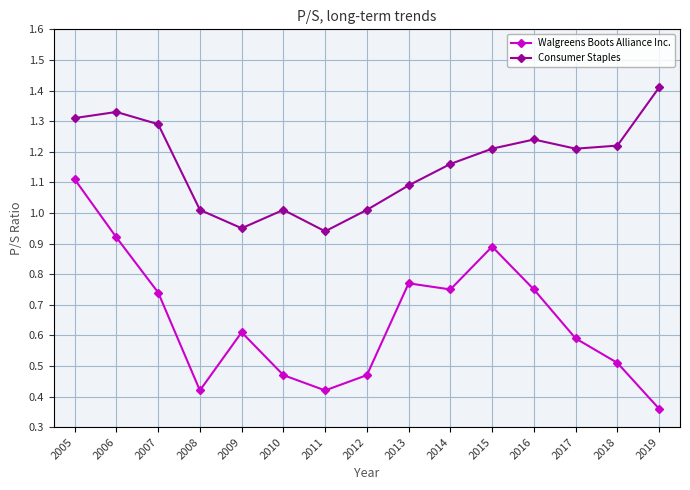

What is the difference between the Walgreens Boots Alliance Inc. values at 2008 and 2014?

0.3